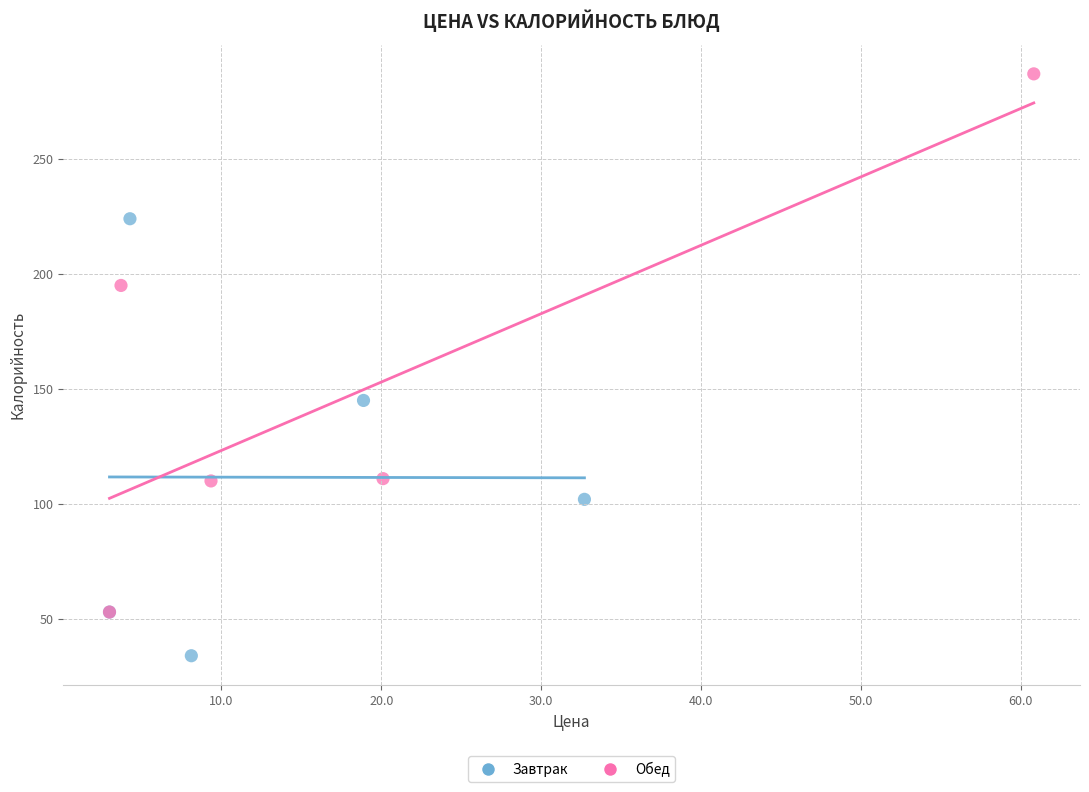

Which series reaches the maximum Y coordinate?

Обед